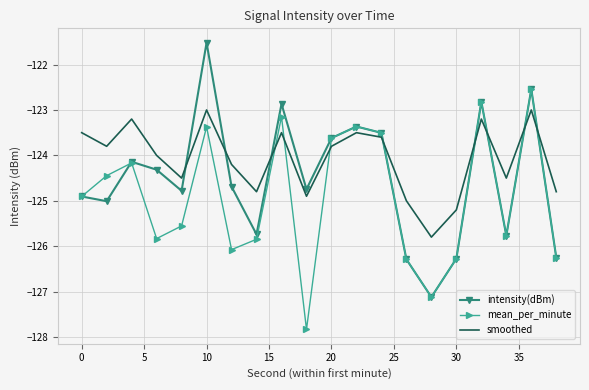

What is the maximum value for mean_per_minute?

-122.5